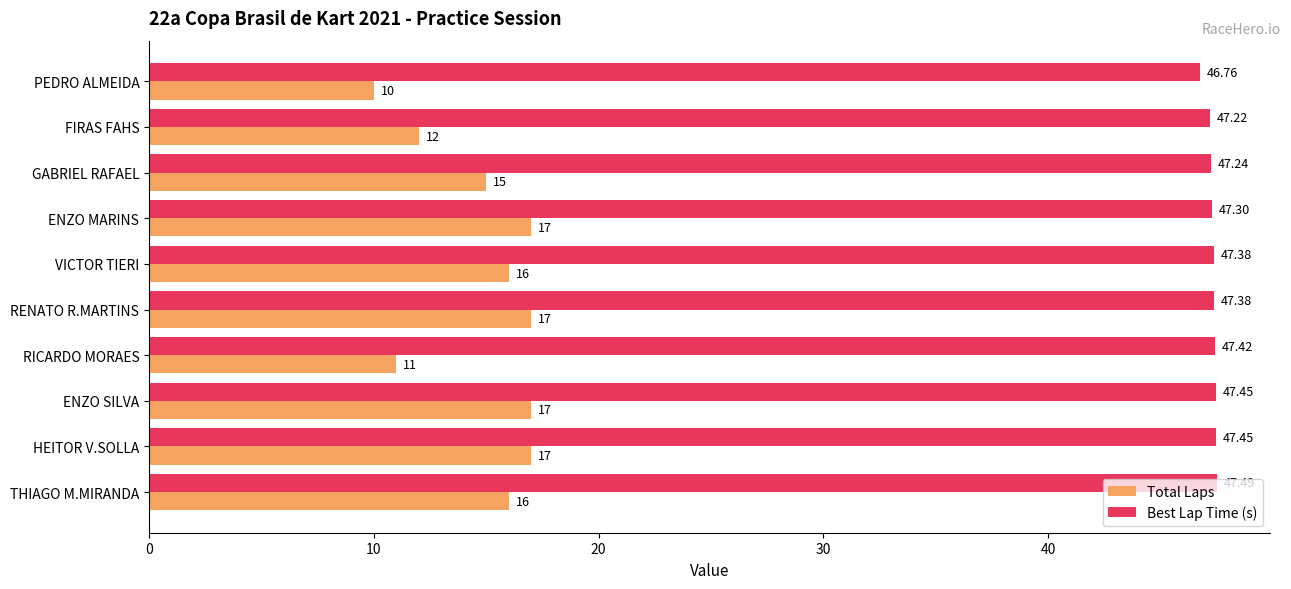

Rank the series by their maximum value, from highest to lowest.

Best Lap Time (s), Total Laps